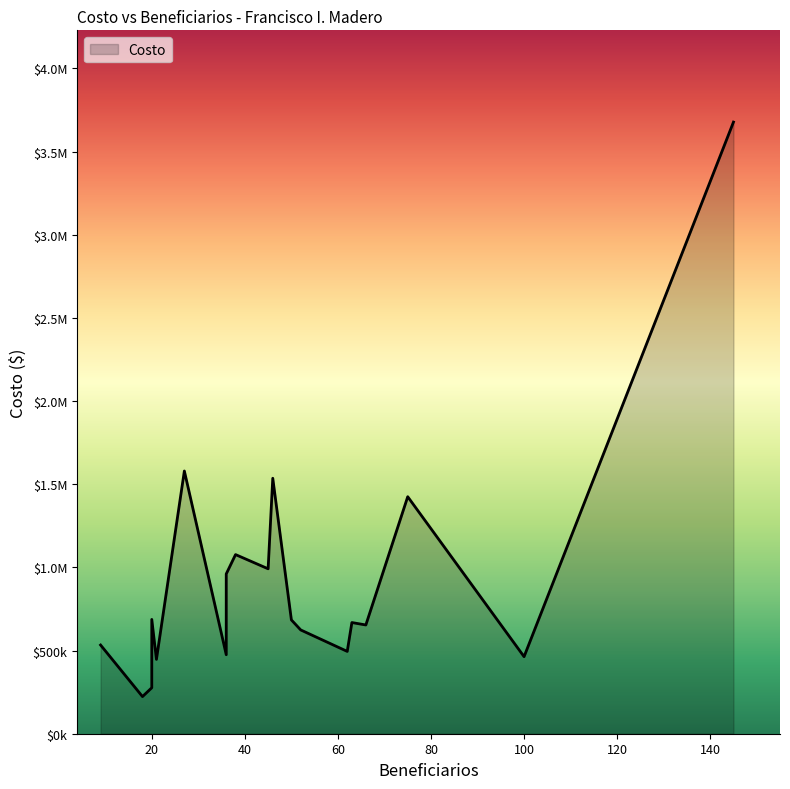

At which label is the value closest to 1950251?

27